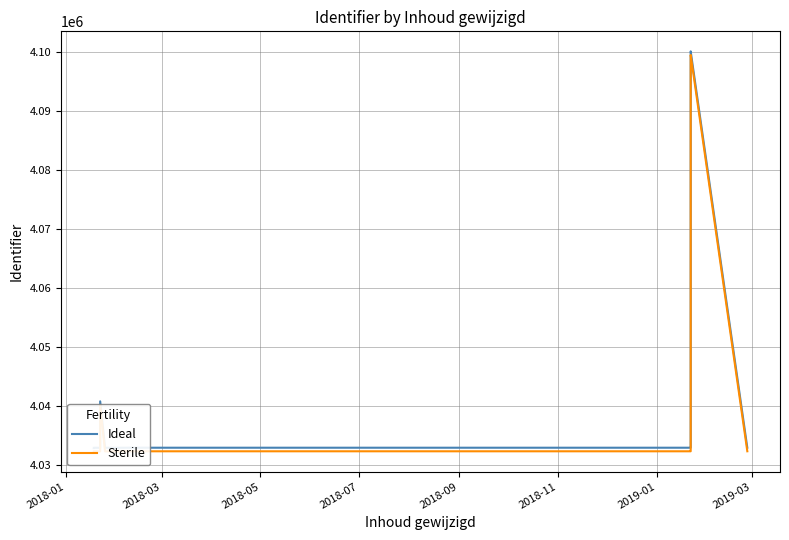

Is the value of Ideal at 24 greater than the value of Sterile at 2018-03?

Yes